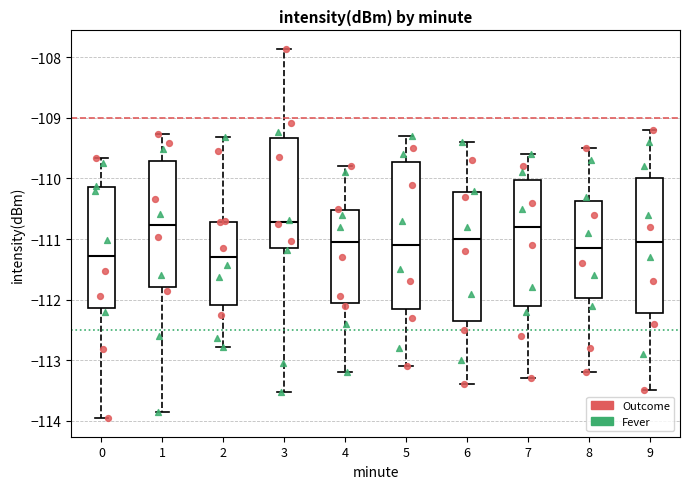

Reading left to right, read every box against the y-axis: the position of its median line, the range the box covers, and the ends of its whiskers. The values are not printed on the chart, so give them approximately, as read against the axis.

0: median -111.3, box -112.1 to -110.1, whiskers -114.0 to -109.7
1: median -110.8, box -111.8 to -109.7, whiskers -113.9 to -109.3
2: median -111.3, box -112.1 to -110.7, whiskers -112.8 to -109.3
3: median -110.7, box -111.1 to -109.3, whiskers -113.5 to -107.9
4: median -111.0, box -112.1 to -110.5, whiskers -113.2 to -109.8
5: median -111.1, box -112.1 to -109.7, whiskers -113.1 to -109.3
6: median -111.0, box -112.3 to -110.2, whiskers -113.4 to -109.4
7: median -110.8, box -112.1 to -110.0, whiskers -113.3 to -109.6
8: median -111.1, box -112.0 to -110.4, whiskers -113.2 to -109.5
9: median -111.0, box -112.2 to -110.0, whiskers -113.5 to -109.2